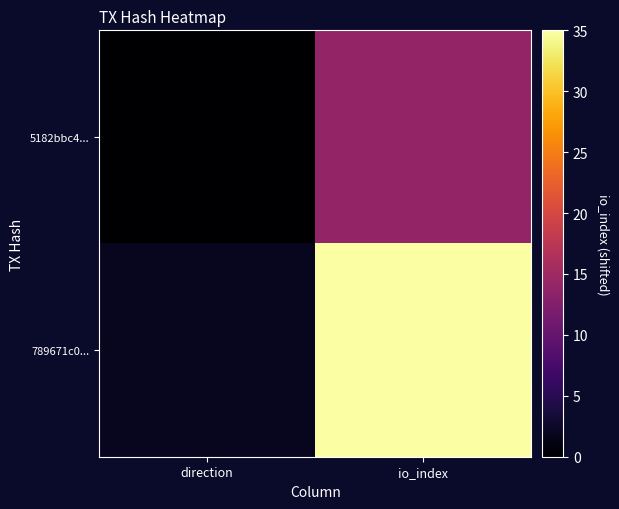

Reading left to right, list all the values displayed in this chart.

5182bbc4...: direction=0	io_index=14
789671c0...: direction=2	io_index=35